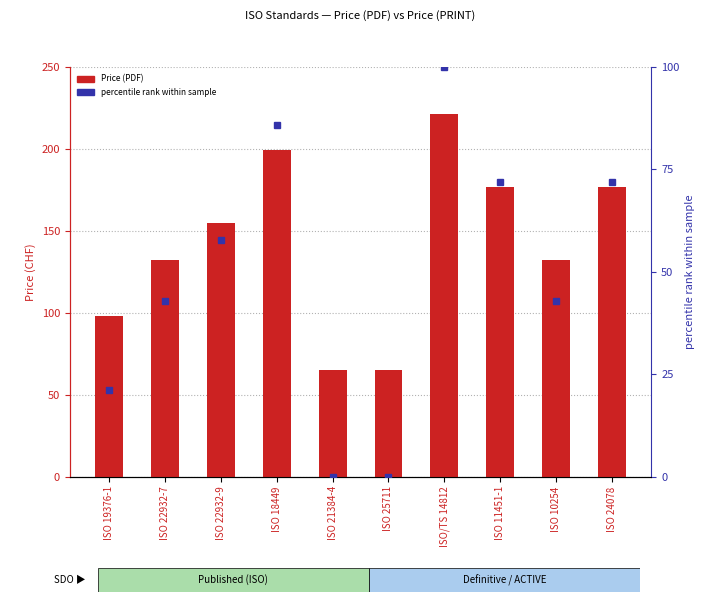

What is the spread (max minus min) of values at ISO/TS 14812?

121.0